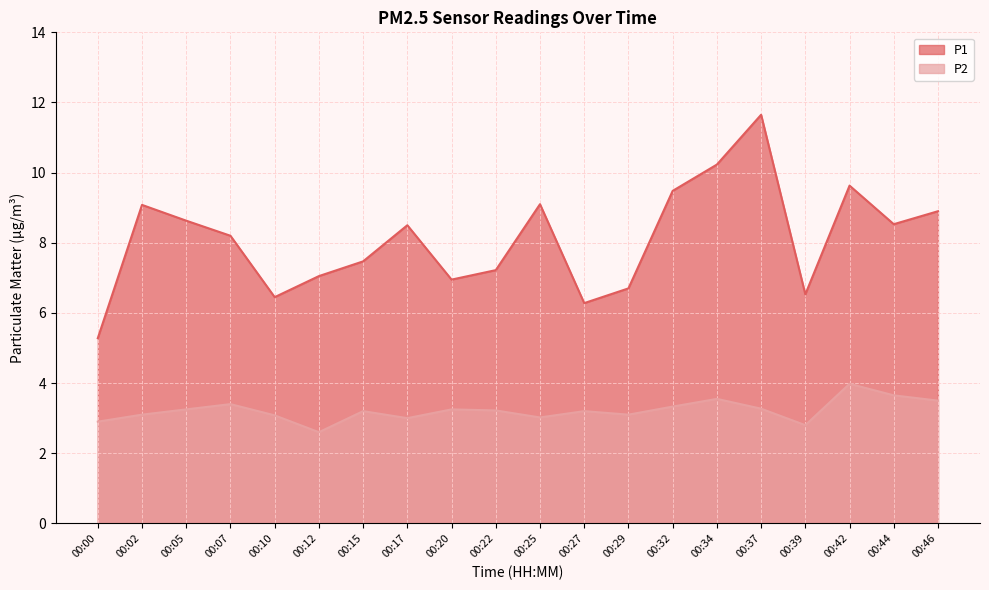

How many lines are shown in the chart?

2